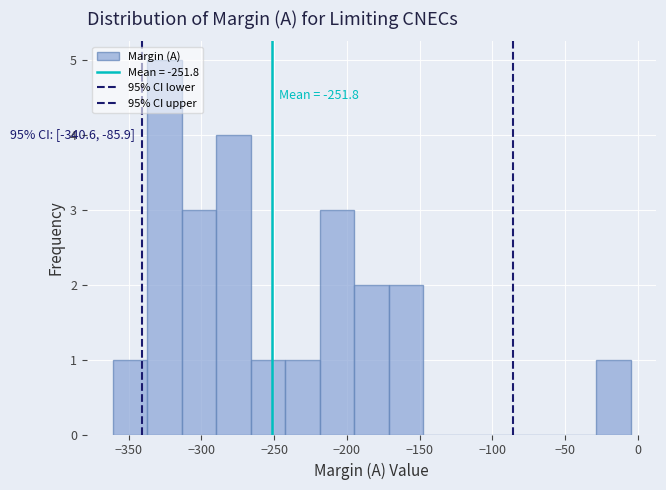

Over which range of the x-axis is the bar tallest?

-335 to -315